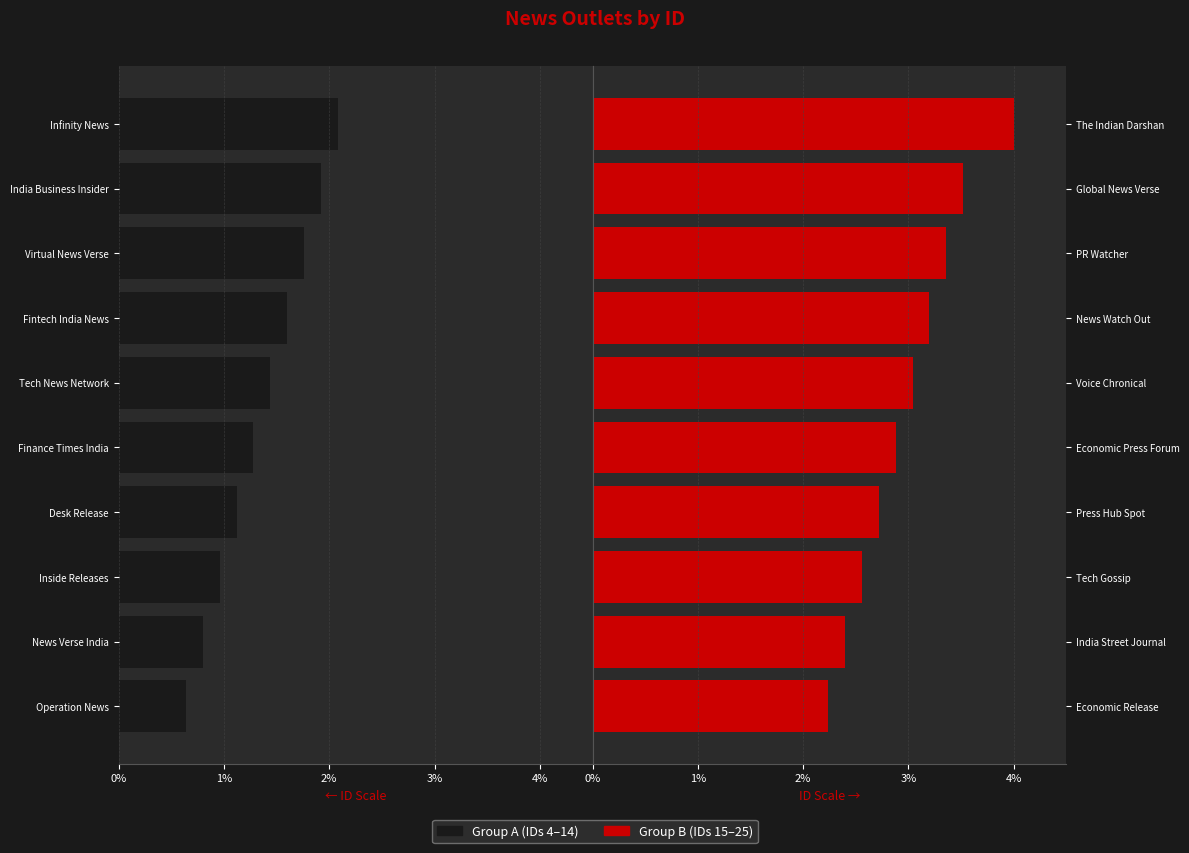

The value of Group B (right) at India Street Journal is 2.4. True or false?

True